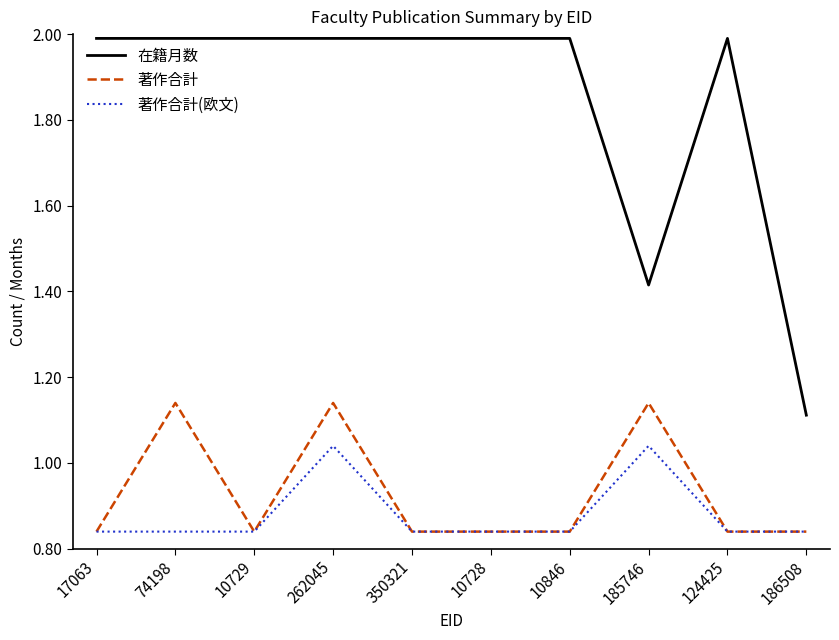

Which series has the largest range (max minus min)?

在籍月数